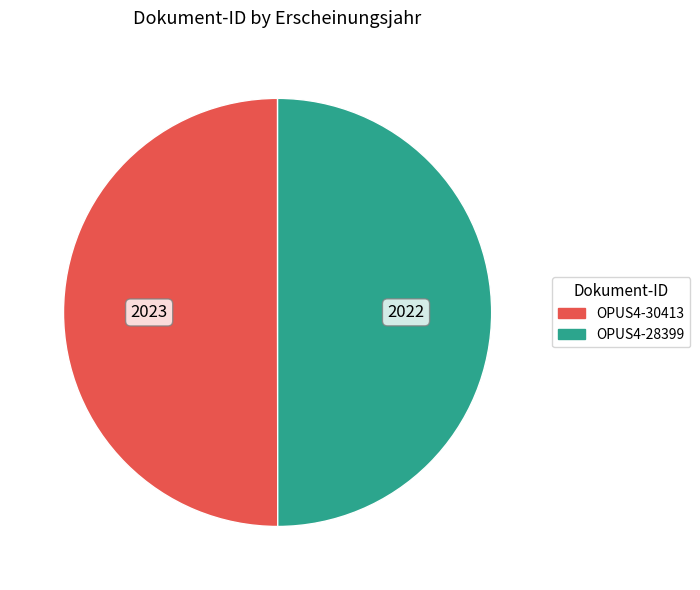

Approximately how many times larger is the value at OPUS4-28399 compared to OPUS4-30413?

1.0